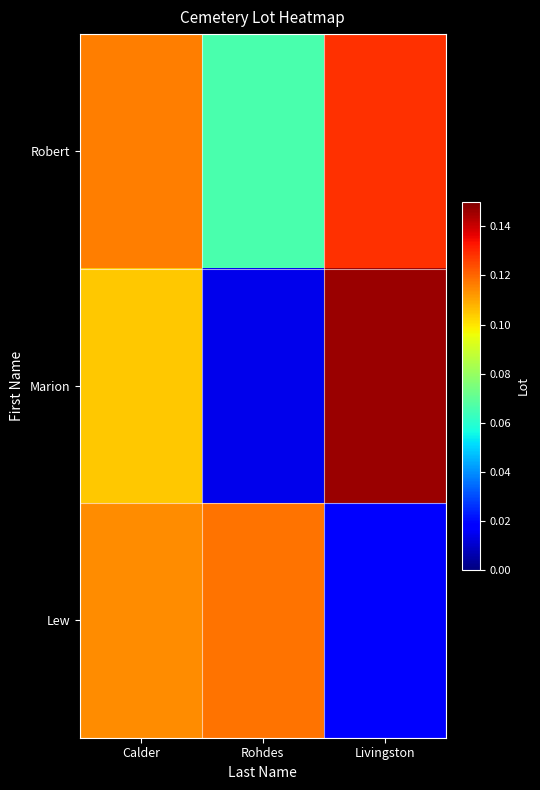

How many series are shown in this chart?

3